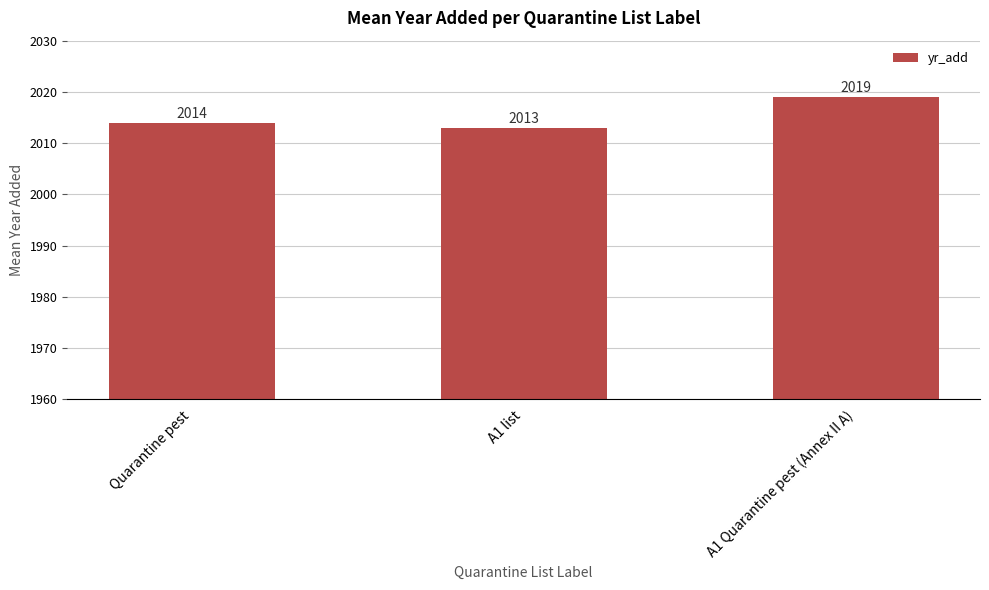

What is the ratio of the value at A1 list to the value at Quarantine pest?

1.0